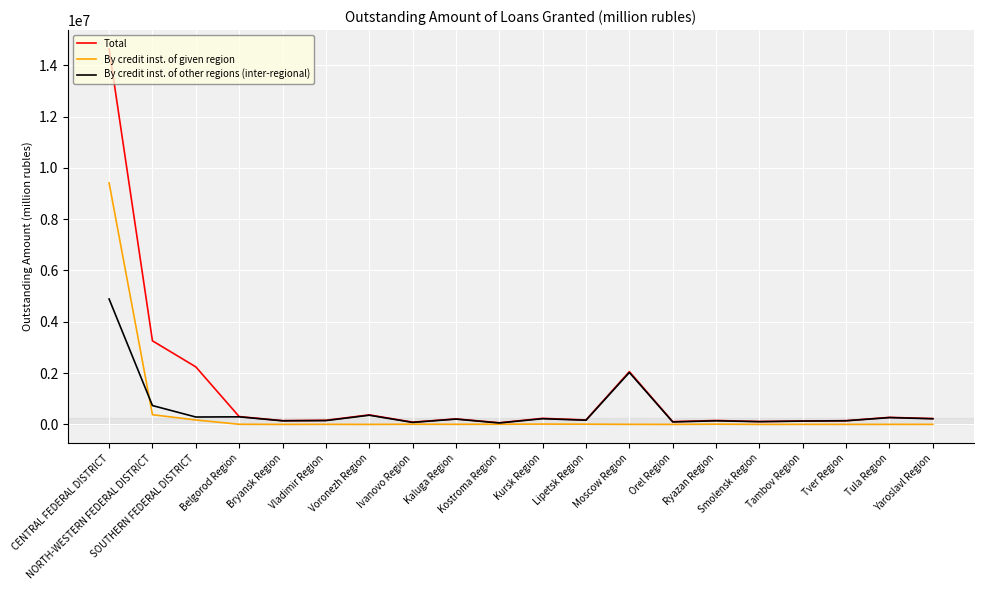

What is the maximum value for By credit inst. of other regions (inter-regional)?

4889728